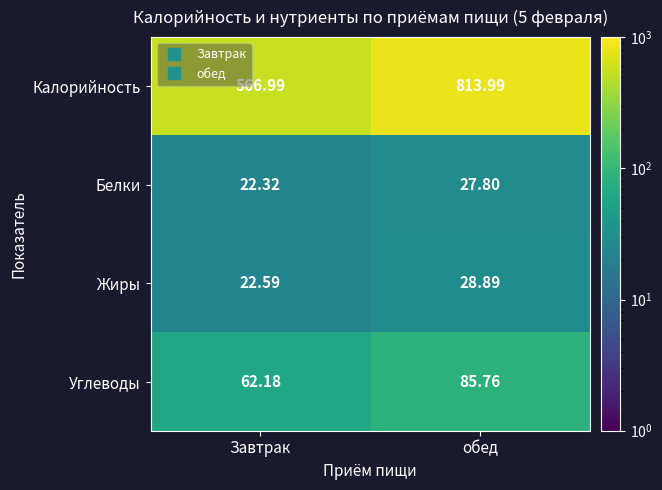

Is the value of Калорийность at обед greater than the value of Жиры at обед?

Yes